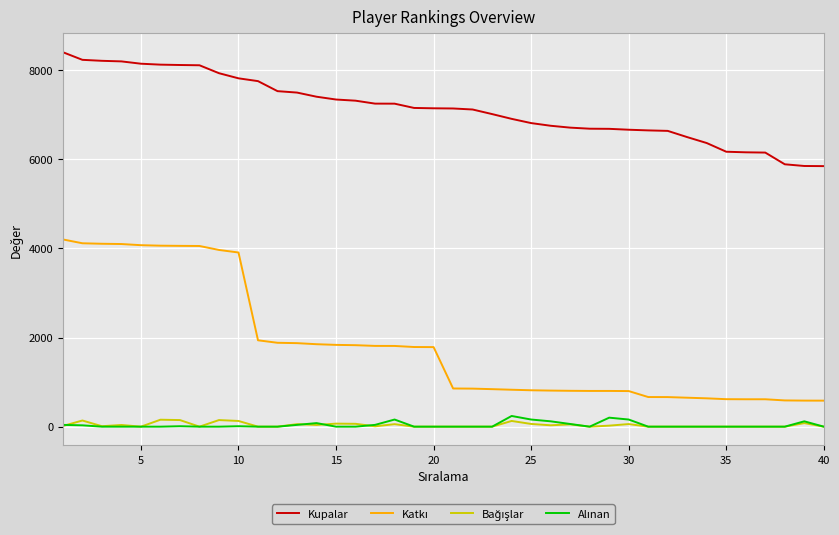

What is the greatest value displayed?

8406